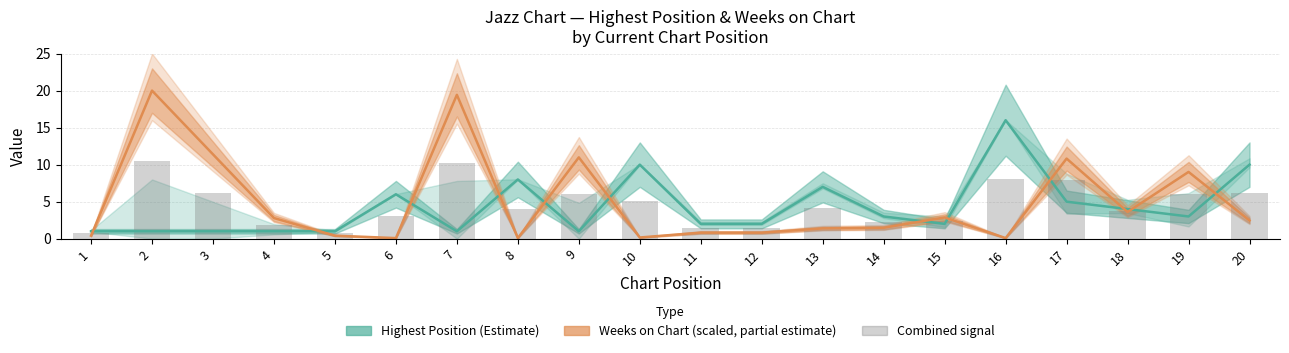

Reading left to right, what are all the values shown in this chart?

Highest Position (Estimate): 1=1.0	2=1.0	3=1.0	4=1.0	5=1.0	6=6.0	7=1.0	8=8.0	9=1.0	10=10.0	11=2.0	12=2.0	13=7.0	14=3.0	15=2.0	16=16.0	17=5.0	18=4.0	19=3.0	20=10.0
Weeks on Chart (scaled, partial estimate): 1=0.4	2=20.0	3=11.4	4=2.8	5=0.4	6=0.1	7=19.4	8=0.1	9=11.0	10=0.2	11=0.8	12=0.8	13=1.4	14=1.5	15=2.9	16=0.1	17=10.8	18=3.6	19=9.0	20=2.5
Combined signal: 1=0.7	2=10.5	3=6.2	4=1.9	5=0.7	6=3.0	7=10.2	8=4.0	9=6.0	10=5.1	11=1.4	12=1.4	13=4.2	14=2.2	15=2.4	16=8.0	17=7.9	18=3.8	19=6.0	20=6.2